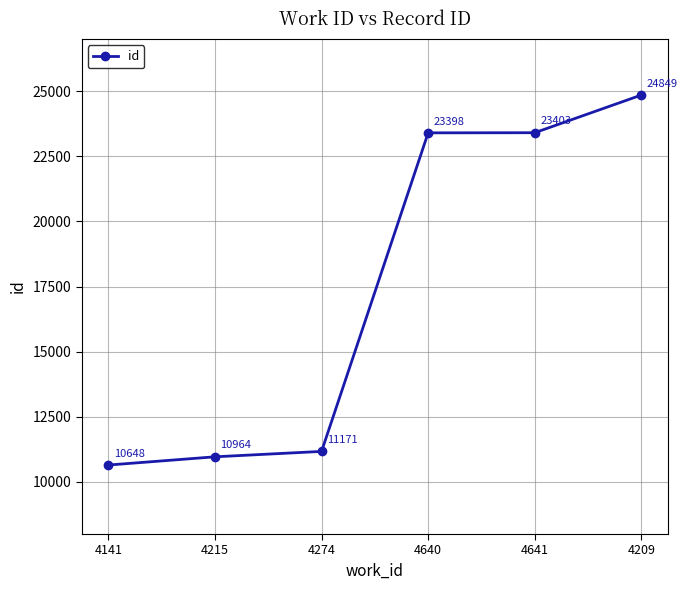

Which label corresponds to the smallest value in the chart?

4141